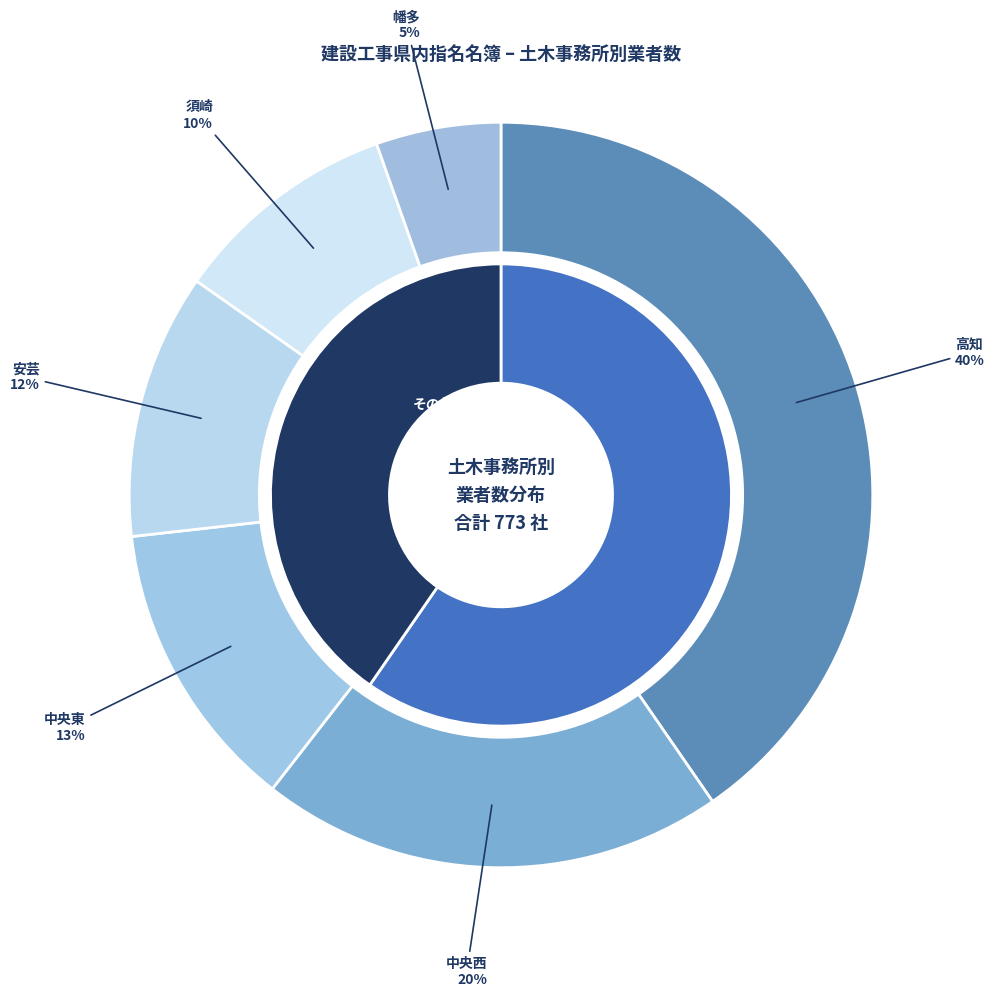

Count the number of slices in the pie.

6